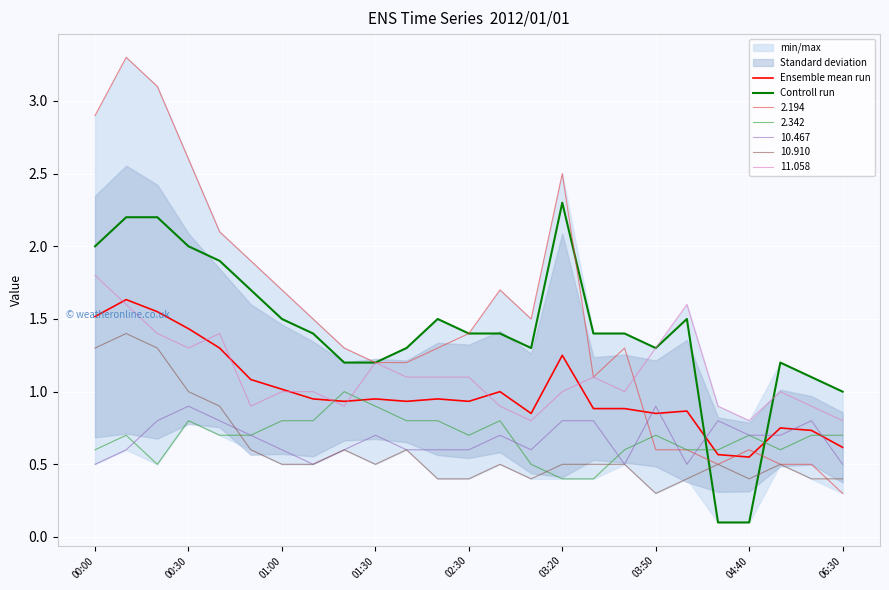

The value of Ensemble mean run at 01:00 is 1.8. True or false?

False